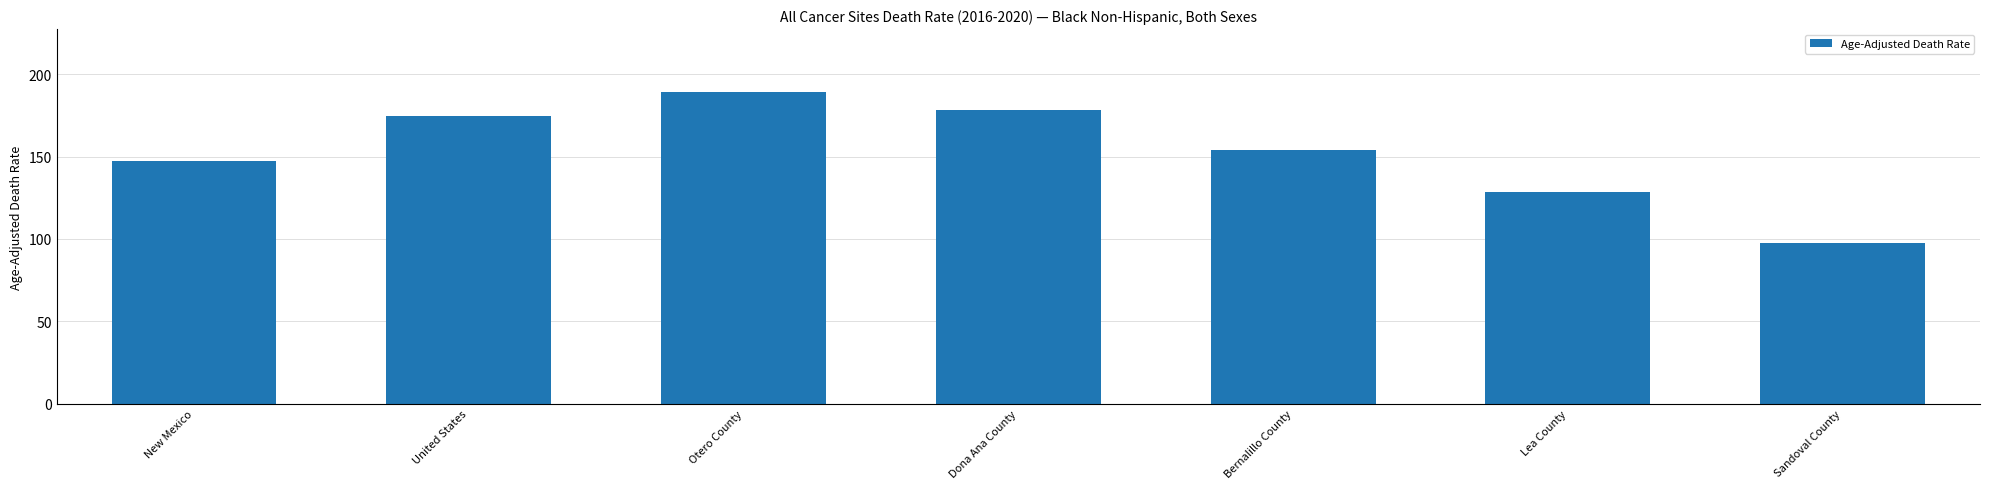

Which label corresponds to the largest value in the chart?

Otero County